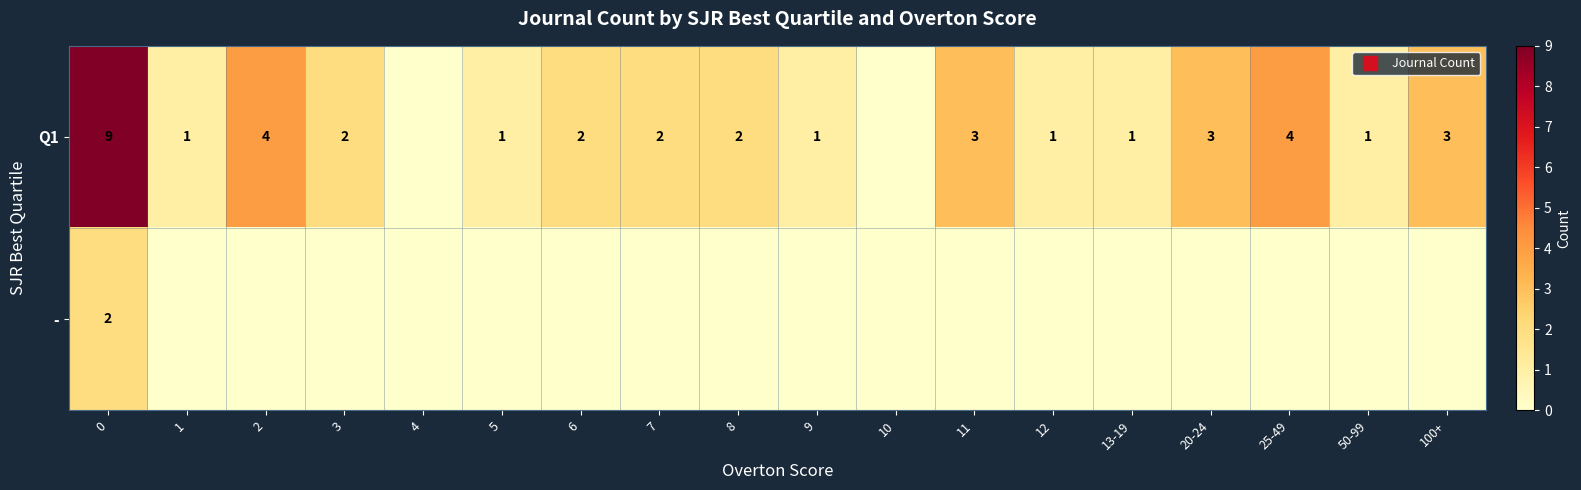

How many positive values does the - series have?

1